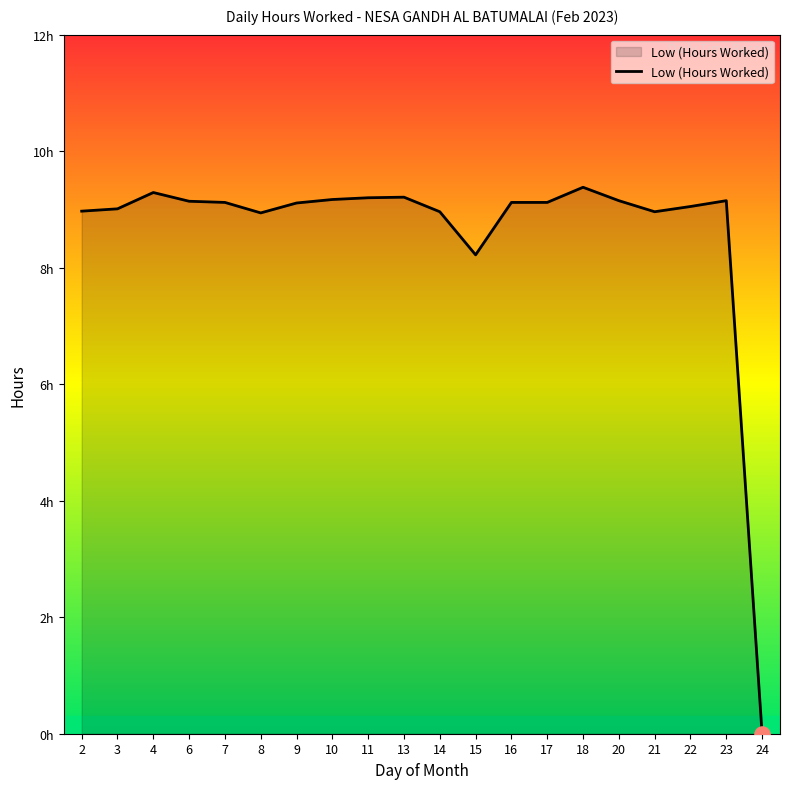

Does the chart have visible grid lines?

No